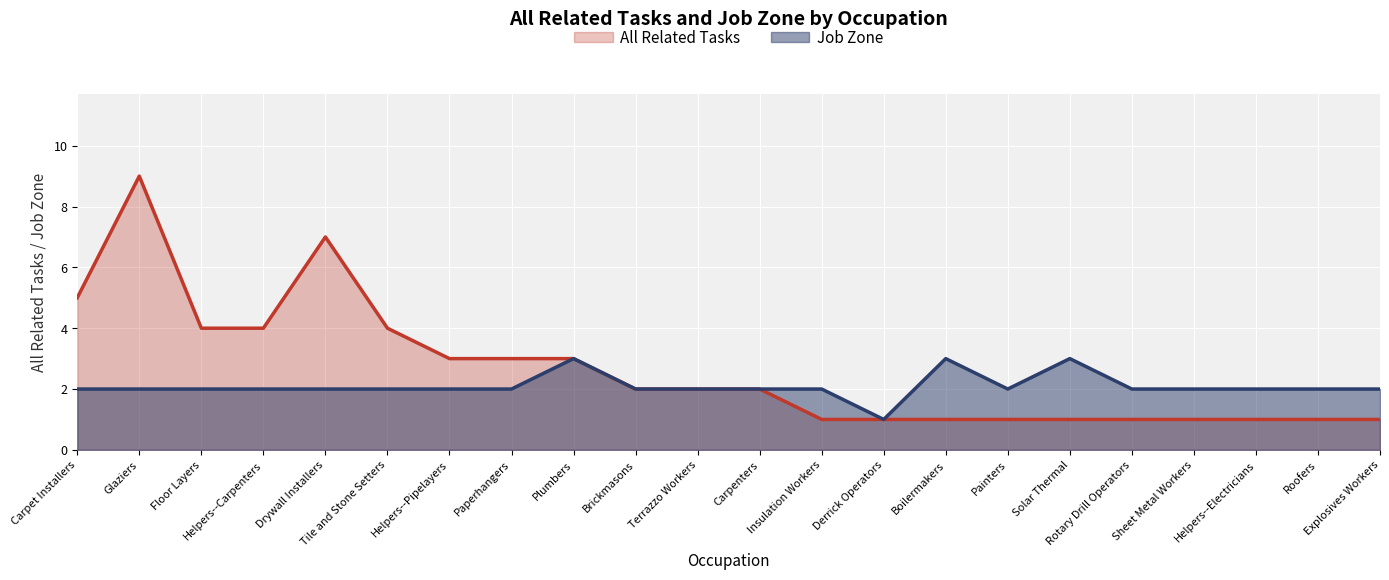

Which category has the lowest value in the Job Zone series?

Derrick Operators